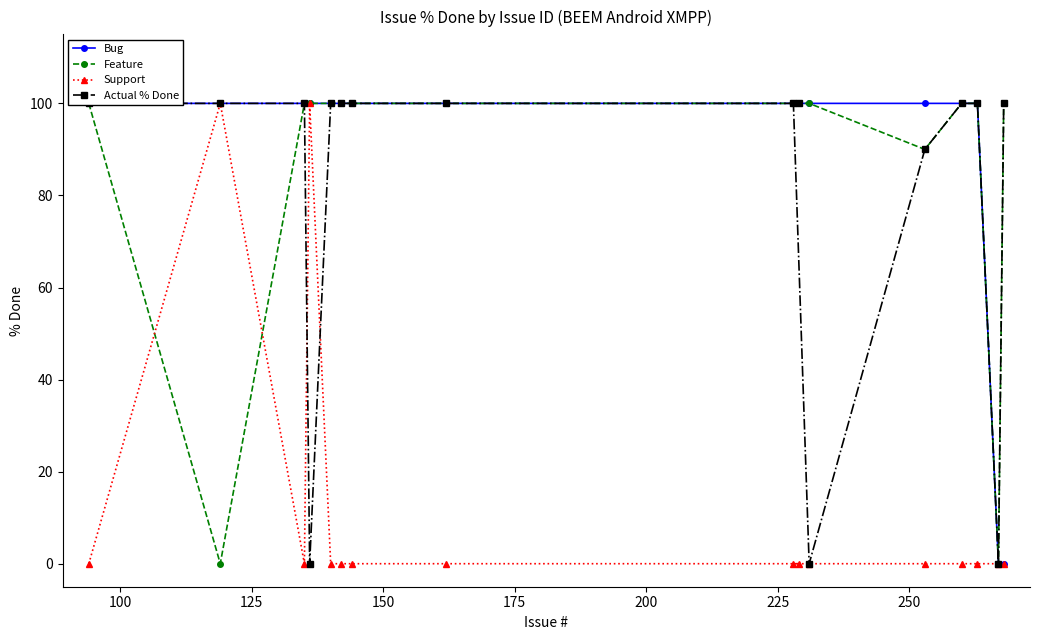

What is the difference between the maximum and minimum values in the Feature series?

100